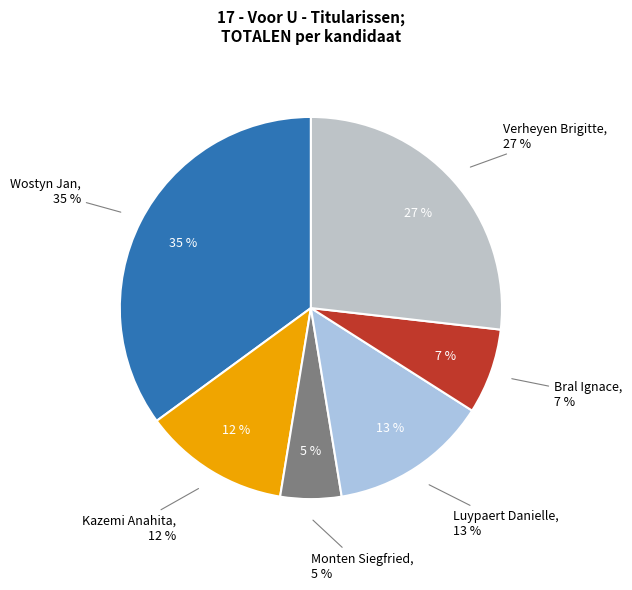

What is the smallest slice in the pie chart?

Monten Siegfried